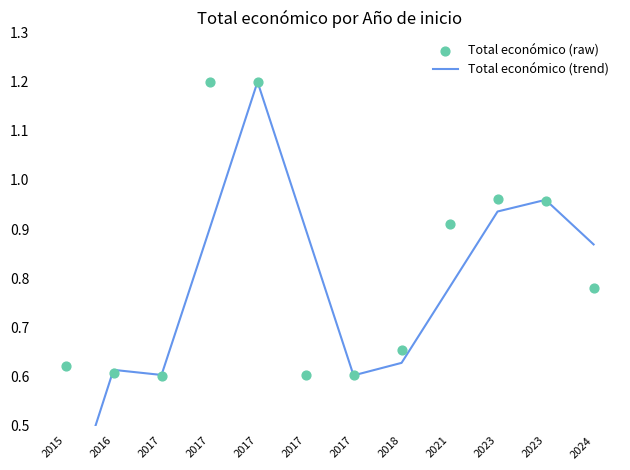

Which series reaches the minimum Y coordinate?

Total económico (trend)